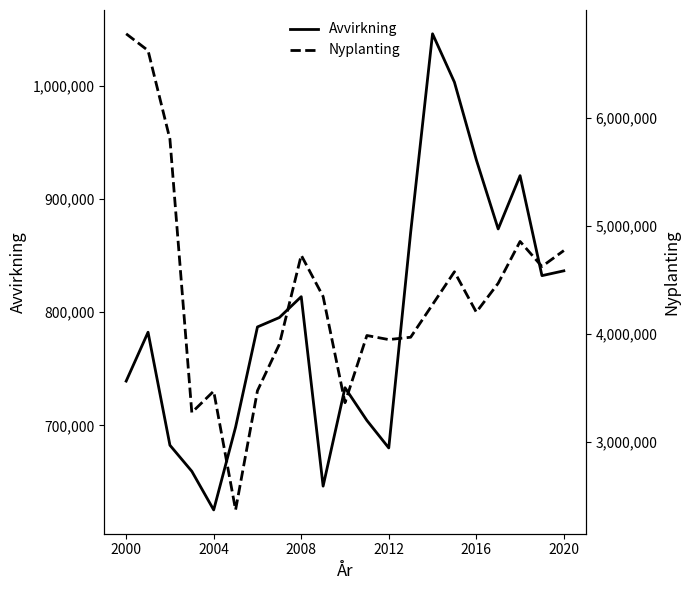

At how many categories does at least one series exceed 2896787?

20